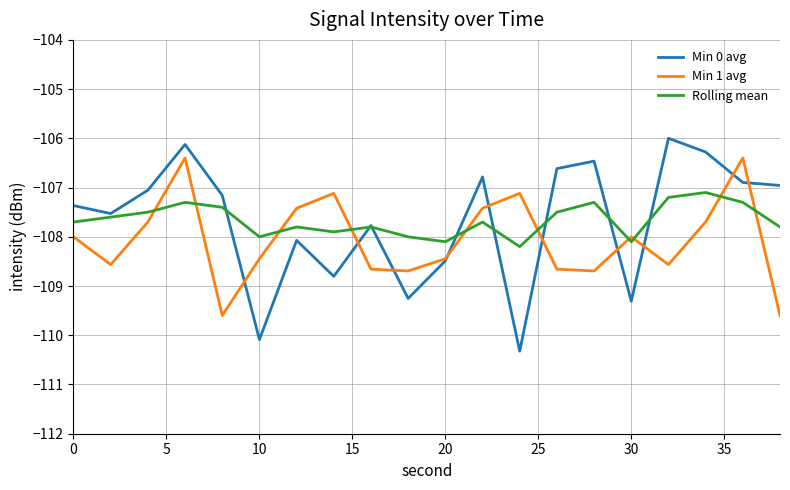

Is this an area chart (filled region under the line)?

No